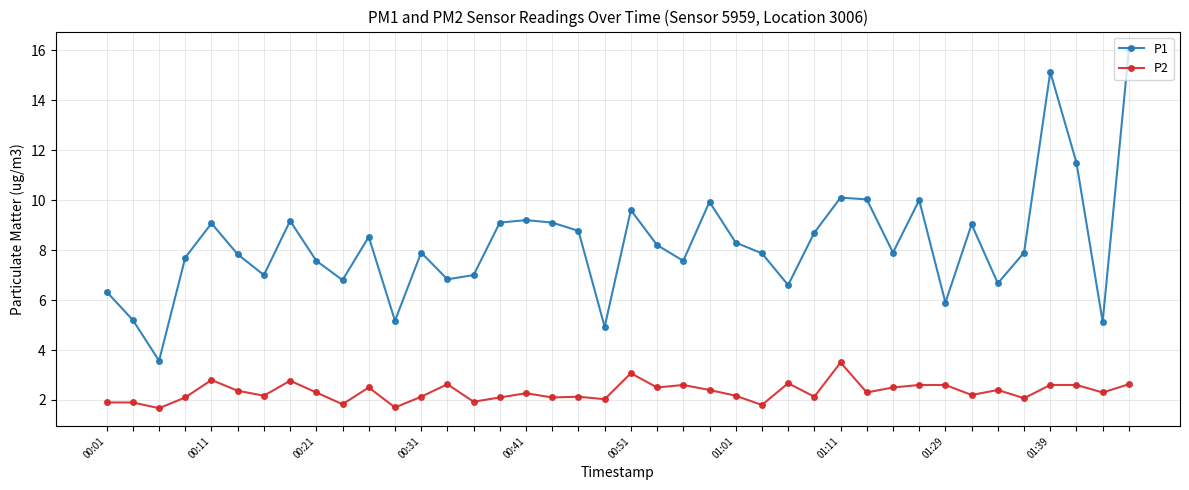

What is the sum of all P2 values?

93.0